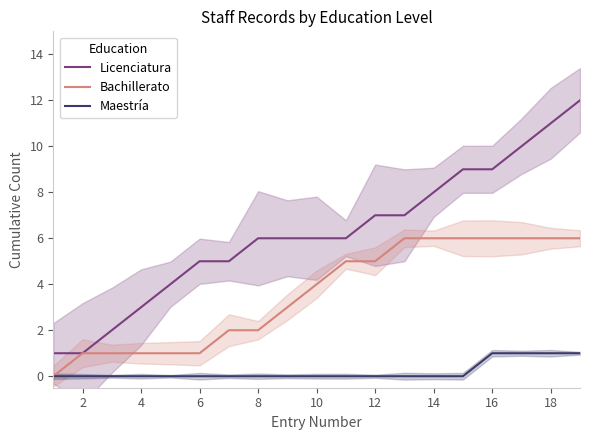

Is it true that Bachillerato equals 6 at 14?

True